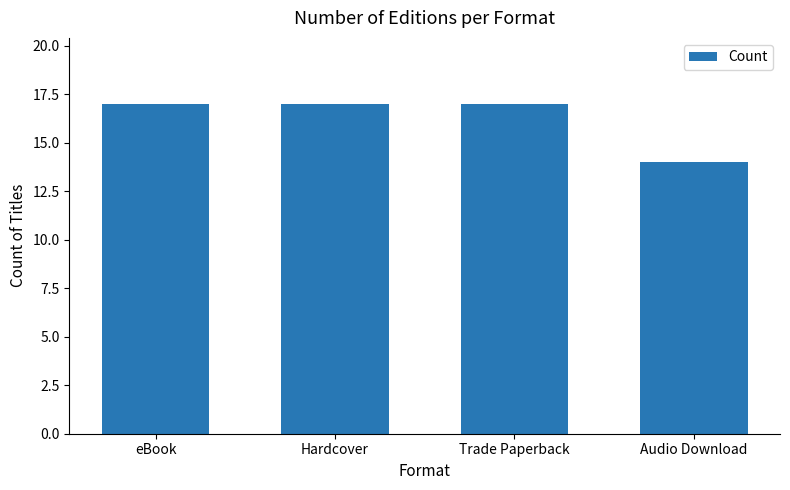

What position from the left is eBook?

1